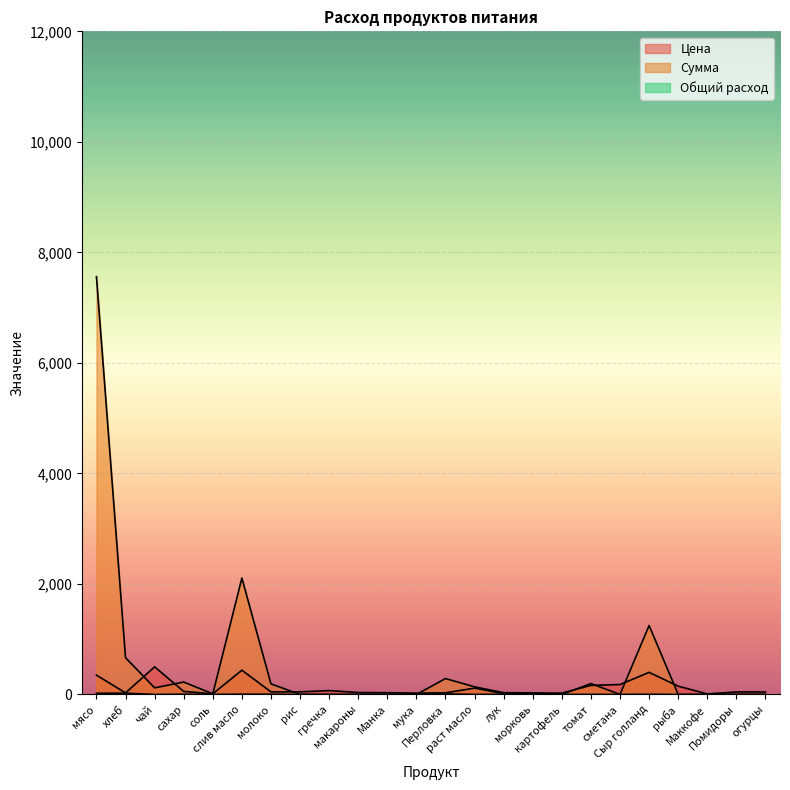

What is the difference between the maximum and minimum values in the Цена series?

490.0